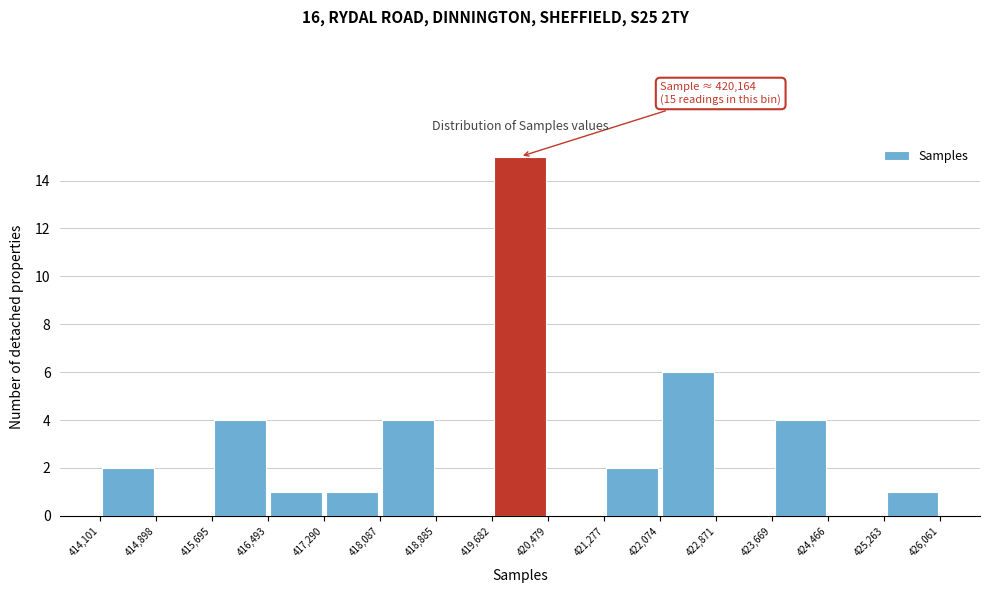

Which range on the x-axis has the tallest bar?

419,682 to 420,479